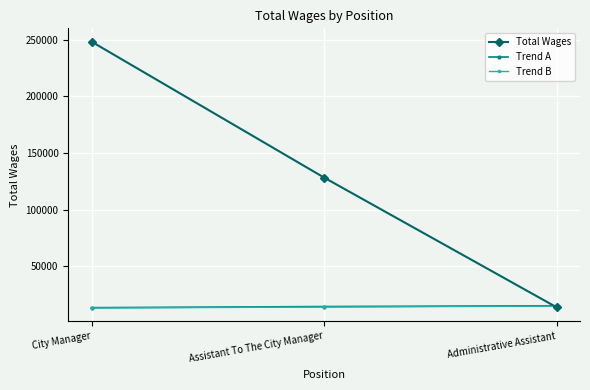

Is this an area chart (filled region under the line)?

No